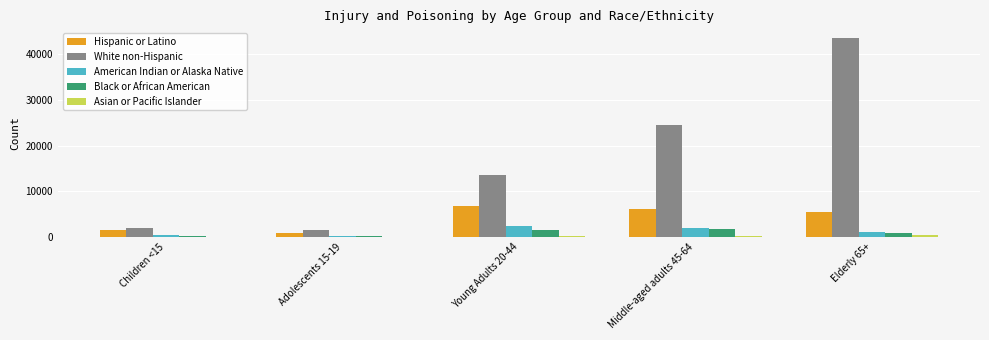

What is the sum of all White non-Hispanic values?

85021